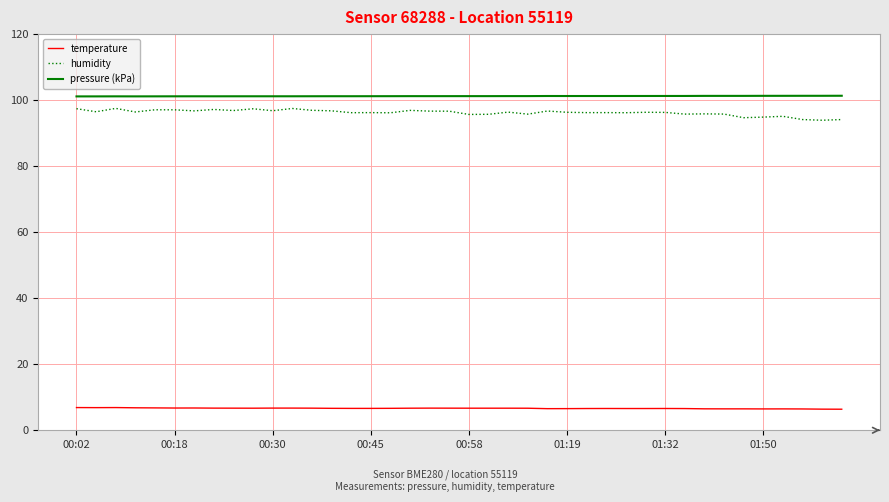

True or false: pressure (kPa) and temperature cross at least once.

False